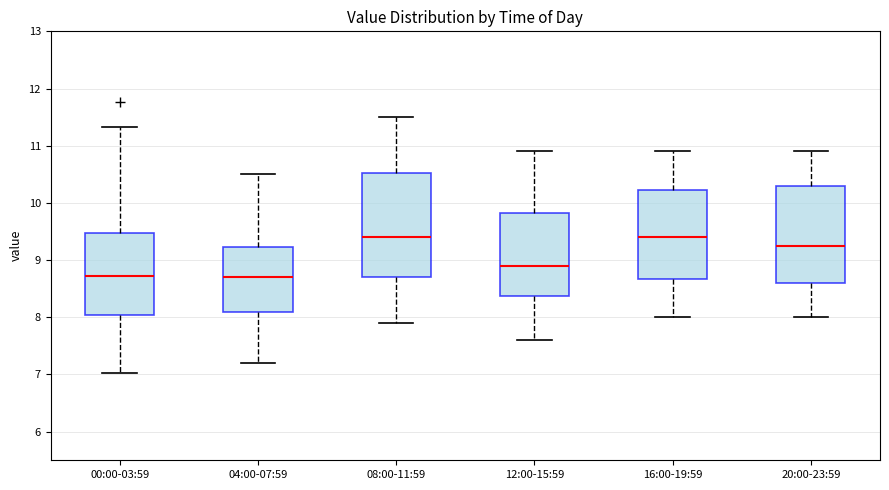

Reading left to right, transcribe this box plot: for each box, give where its median line is, the range the box spans, and where its two whiskers end, as read against the y-axis. The values are not printed on the chart, so give them approximately, as read against the axis.

00:00-03:59: median 8.7, box 8.0 to 9.5, whiskers 7.0 to 11.3
04:00-07:59: median 8.7, box 8.1 to 9.2, whiskers 7.2 to 10.5
08:00-11:59: median 9.4, box 8.7 to 10.5, whiskers 7.9 to 11.5
12:00-15:59: median 8.9, box 8.4 to 9.8, whiskers 7.6 to 10.9
16:00-19:59: median 9.4, box 8.7 to 10.2, whiskers 8.0 to 10.9
20:00-23:59: median 9.3, box 8.6 to 10.3, whiskers 8.0 to 10.9